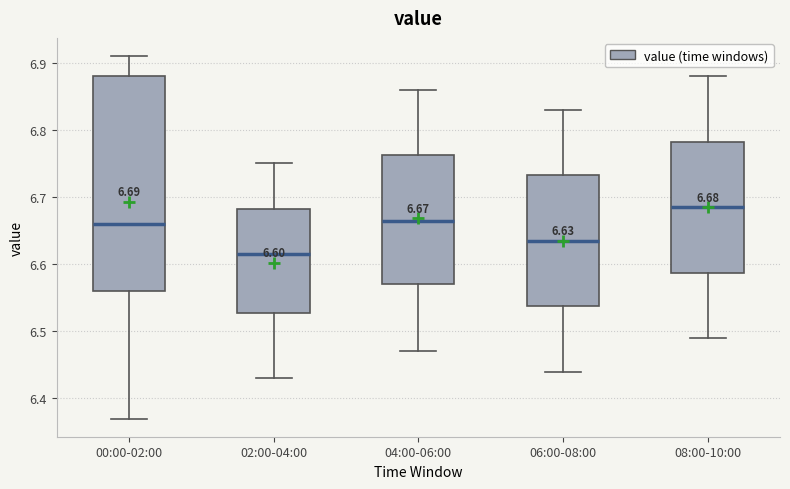

Which box has the highest median line?

08:00-10:00